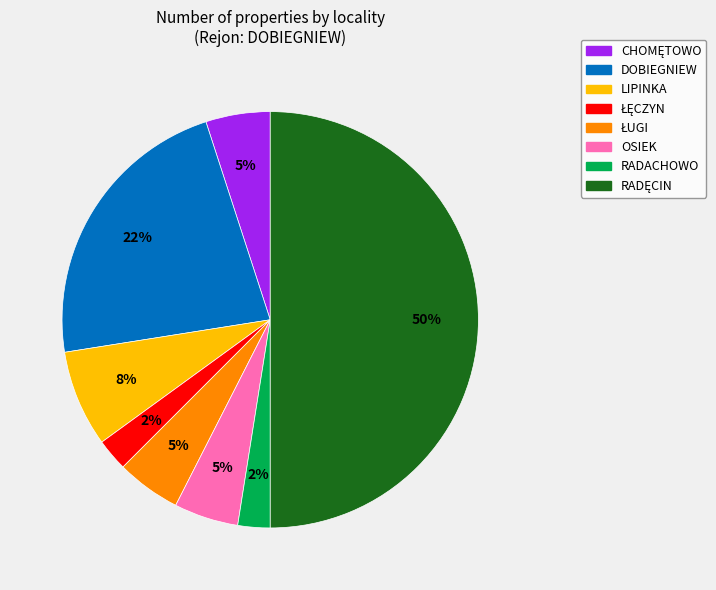

To the nearest percent, what is the difference between the largest and smallest slice percentages?

48%